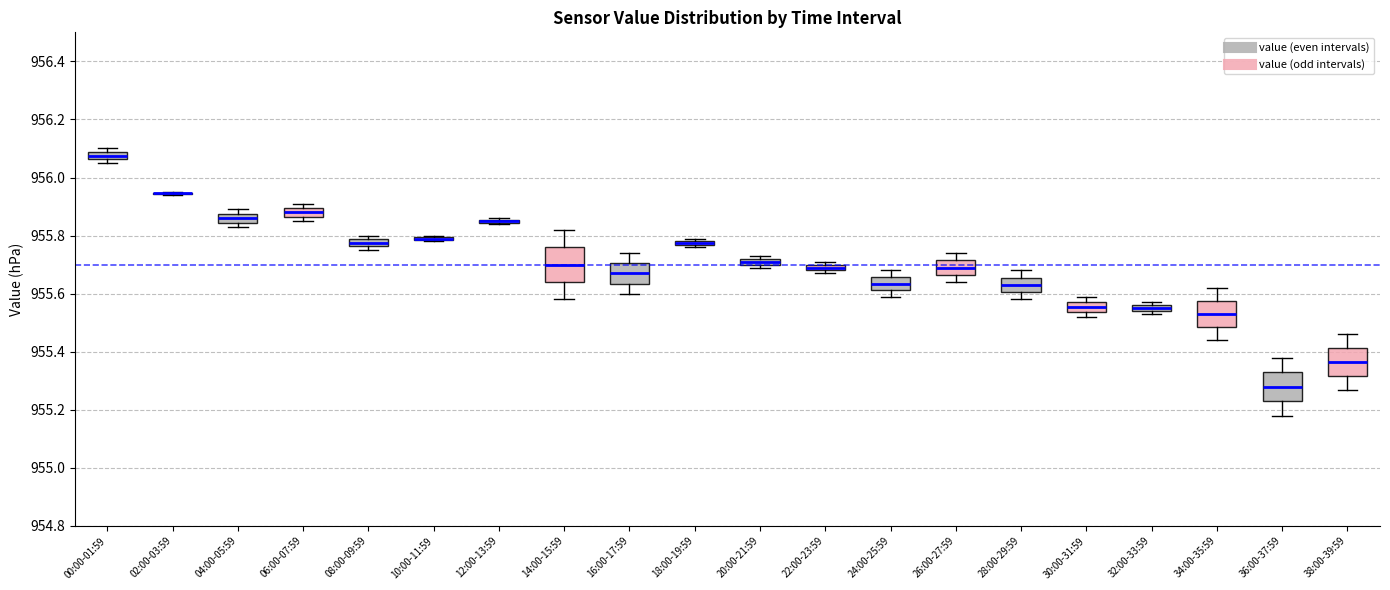

Where is the upper edge of the box for 18:00-19:59 on the y-axis? The values are not printed on the chart, so give them approximately, as read against the axis.

955.78